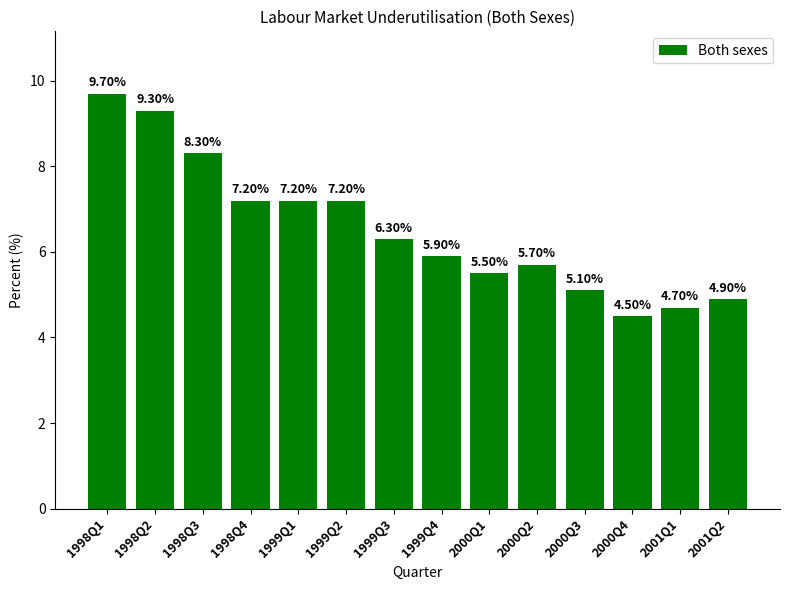

What is the sum of all values?

91.5